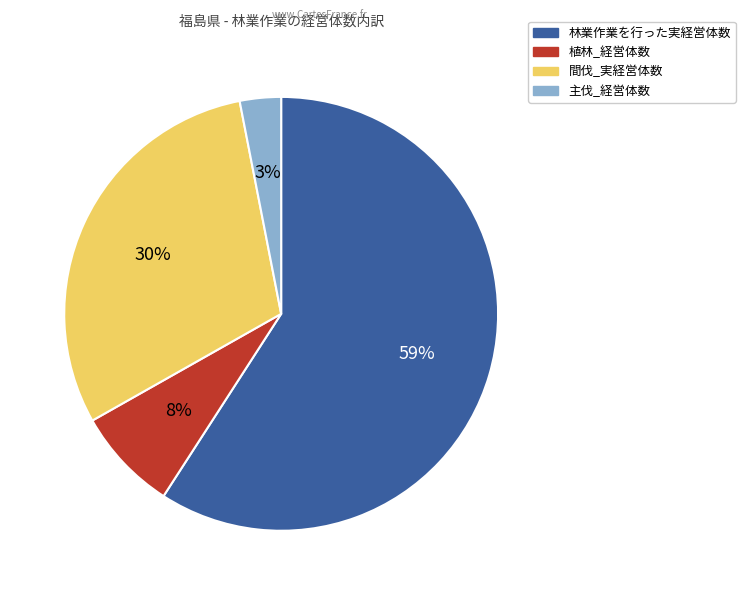

Count the number of slices in the pie.

4